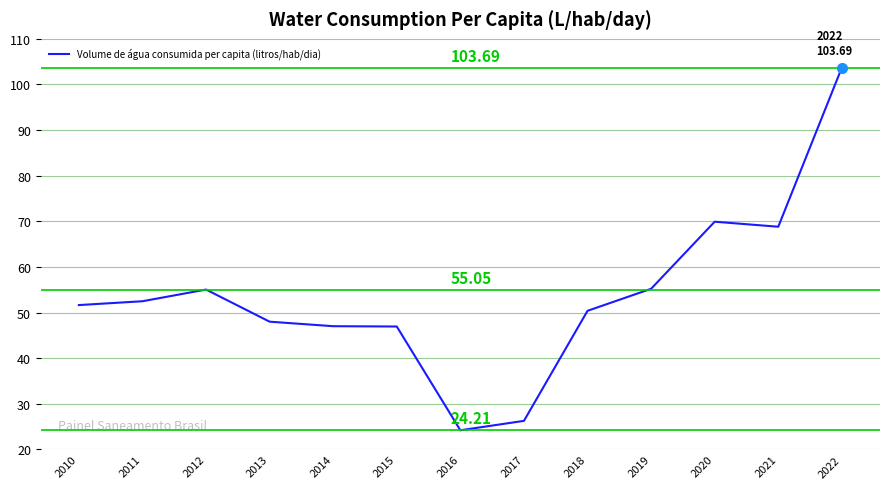

What is the ratio of the value at 2012 to the value at 2017?

2.1